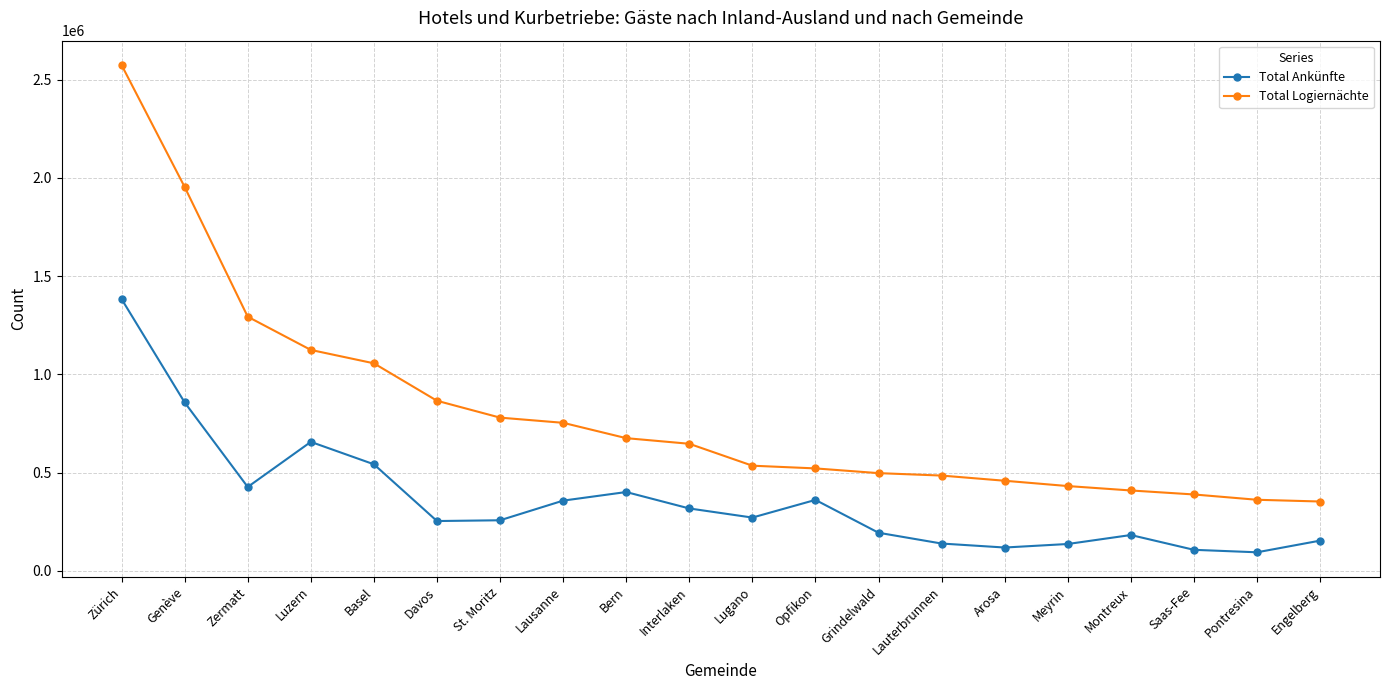

Where is Total Logiernächte nearest to the value 1463791?

Zermatt